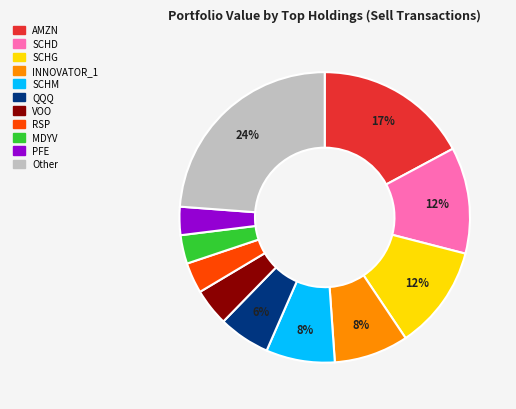

Is there any slice that represents more than half of the pie?

No